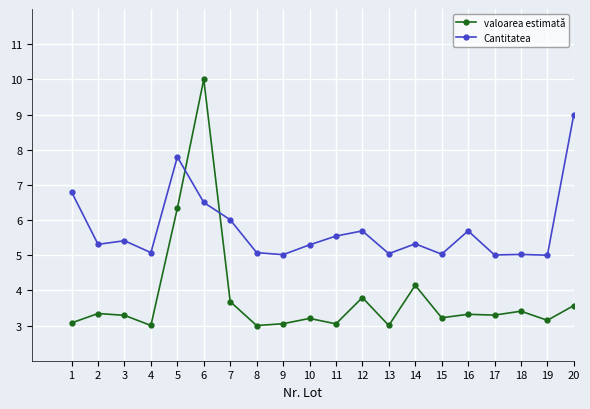

The value of valoarea estimată at 14 is 4.1. True or false?

True